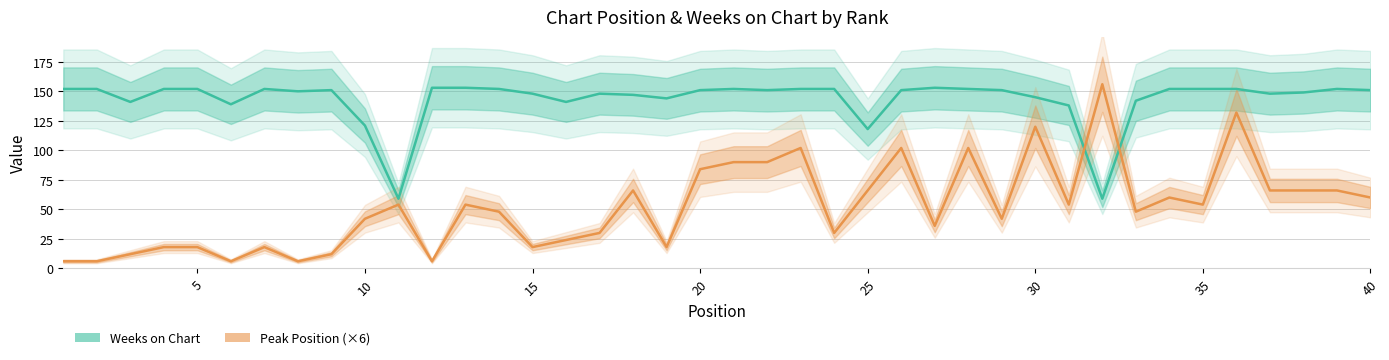

What are all the series names shown in the legend?

Weeks on Chart, Peak Position (×6)